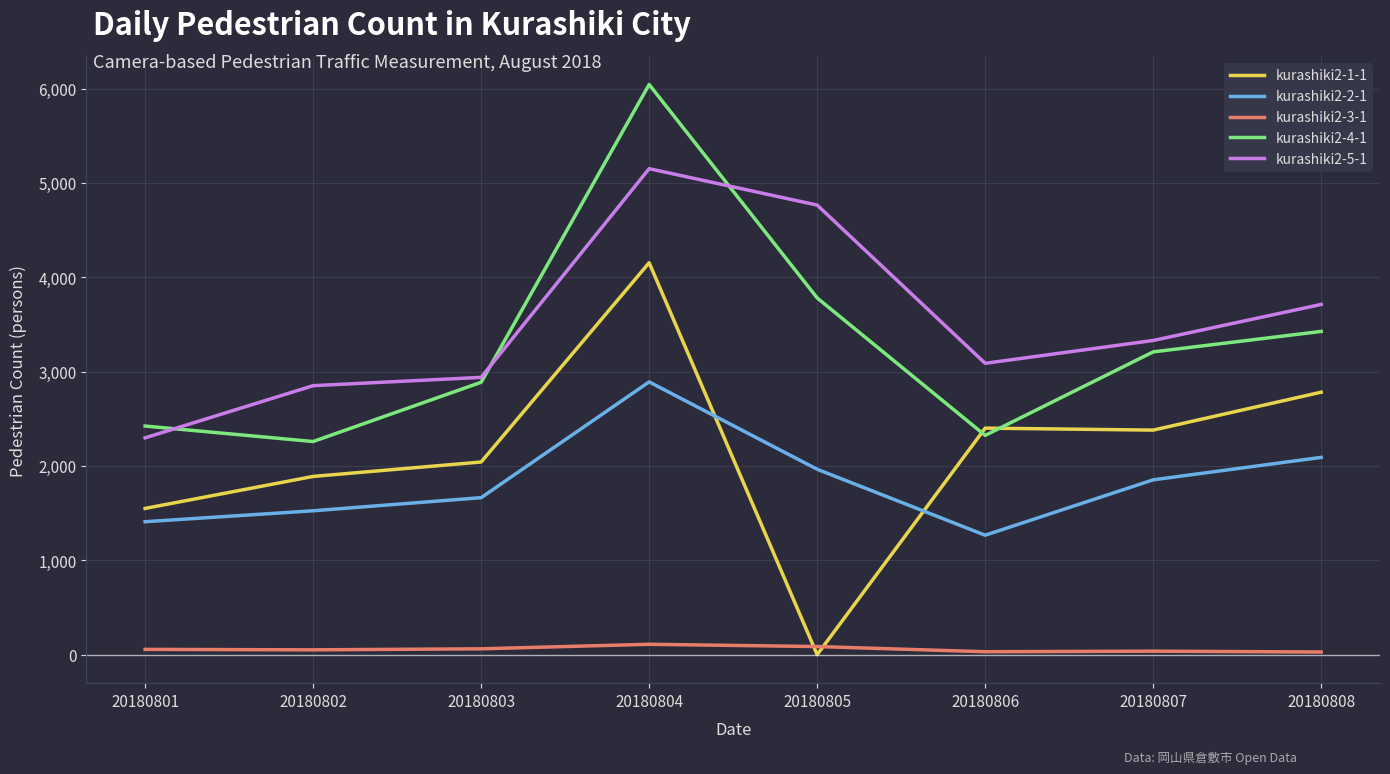

The kurashiki2-5-1 series shows 2298 at 20180801. True or false?

True